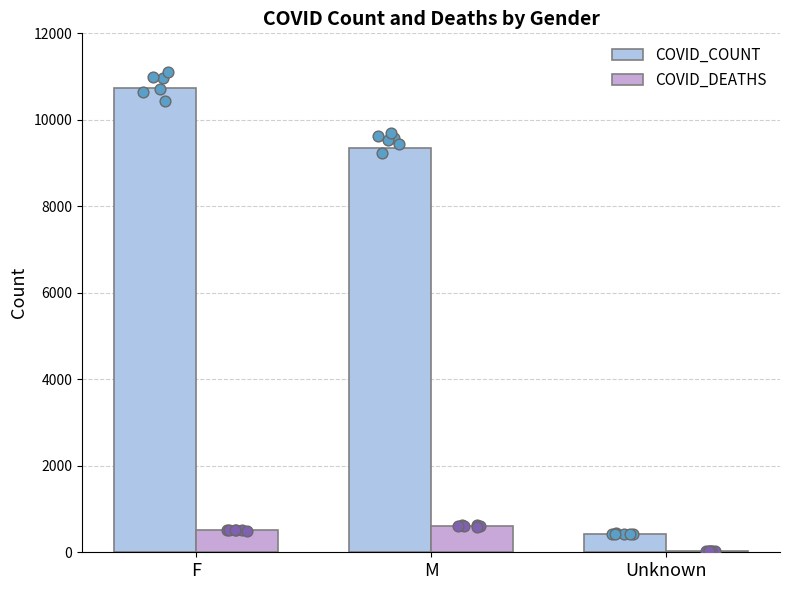

What are all the series names shown in the legend?

COVID_COUNT, COVID_DEATHS